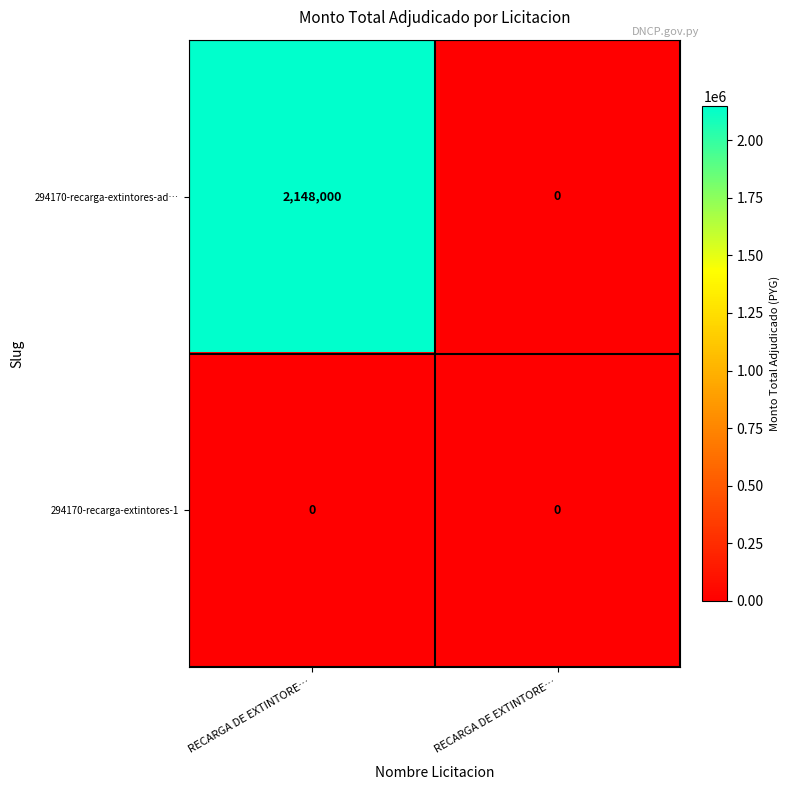

How many positive values does the 294170-recarga-extintores-ad… series have?

1